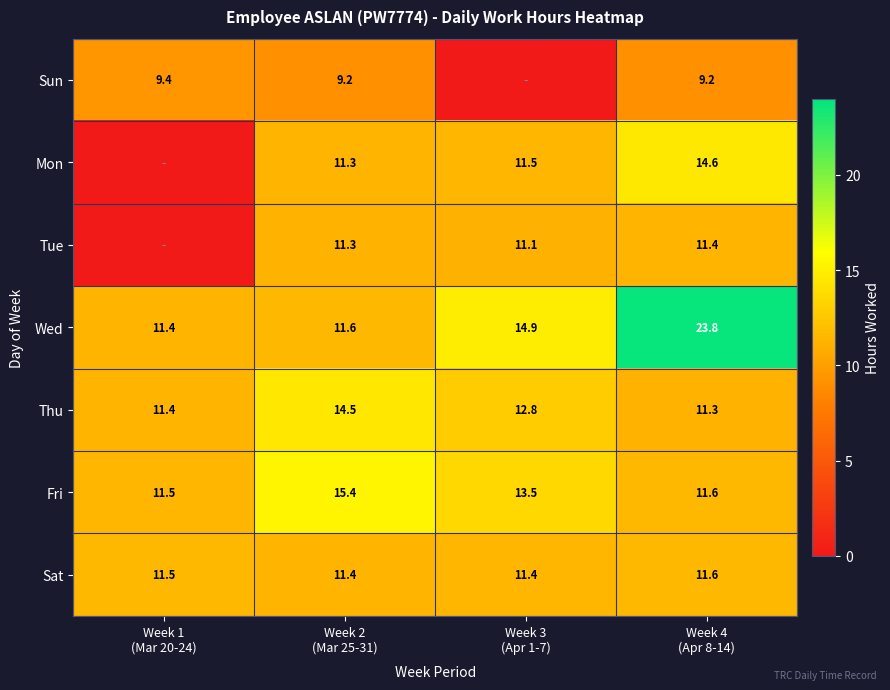

What is the lowest value of the Thu series?

11.3